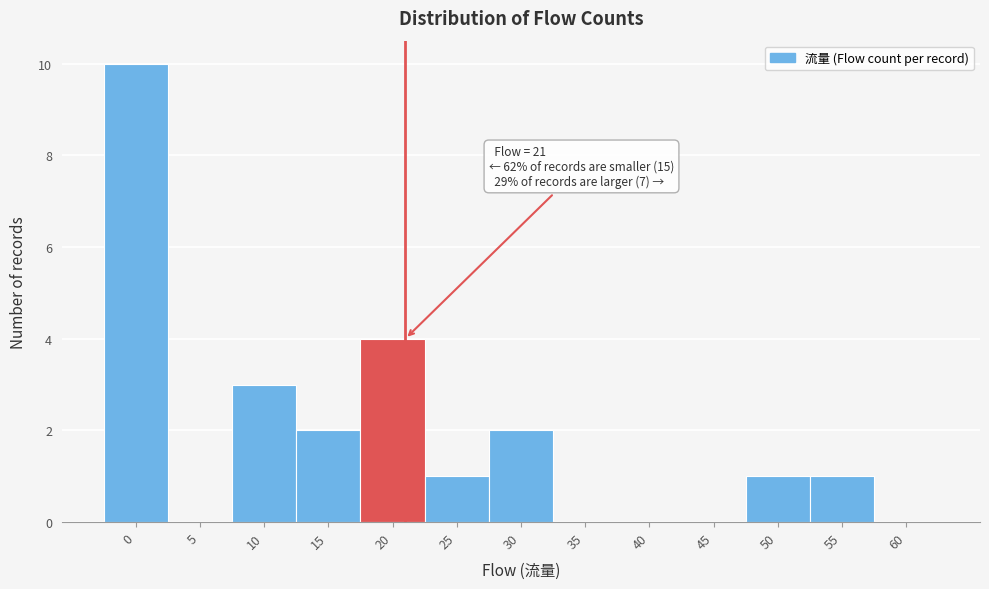

Reading left to right, transcribe all the data shown in this chart.

0=10	5=0	10=3	15=2	20=4	25=1	30=2	35=0	40=0	45=0	50=1	55=1	60=0